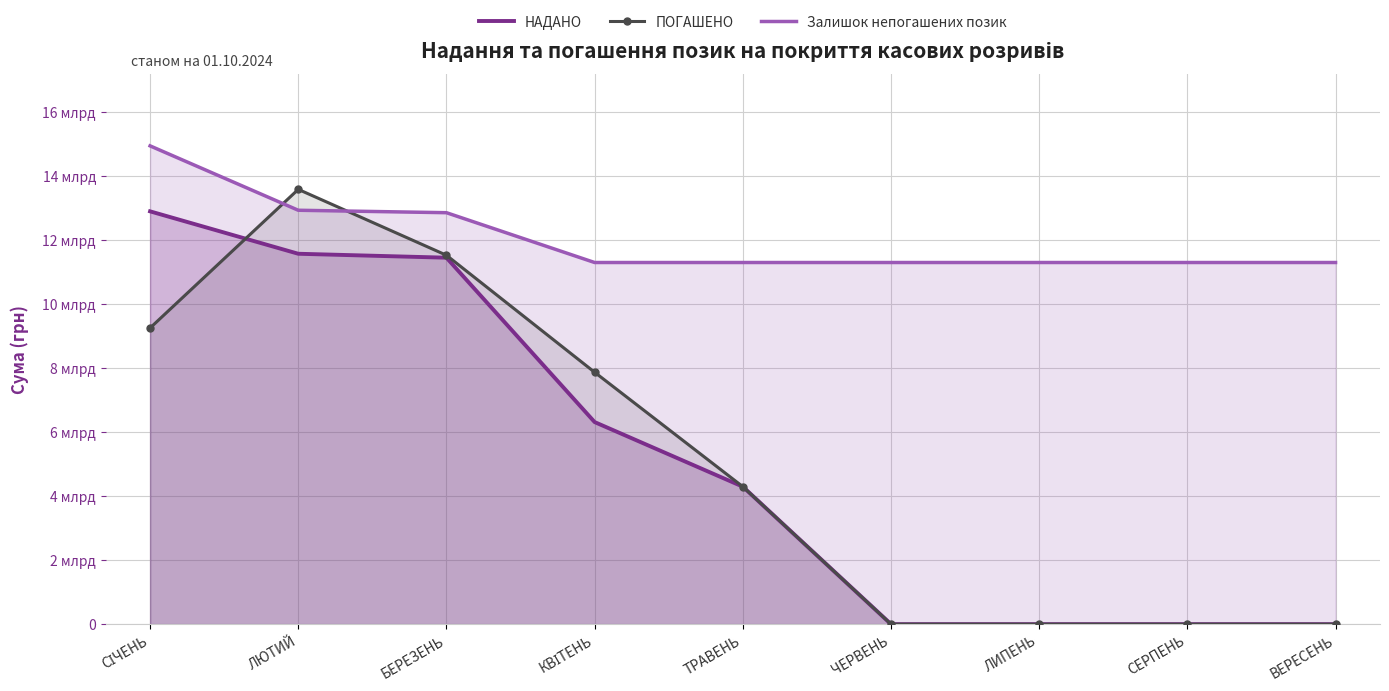

At which label is ПОГАШЕНО closest to 6786298242?

КВІТЕНЬ